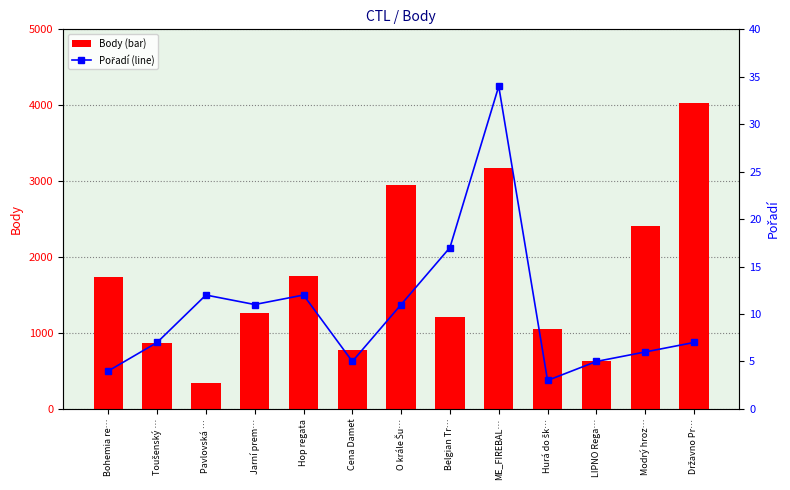

What is the sum of the Body (bar) values at Cena Damet and Hurá do šk…?

1836